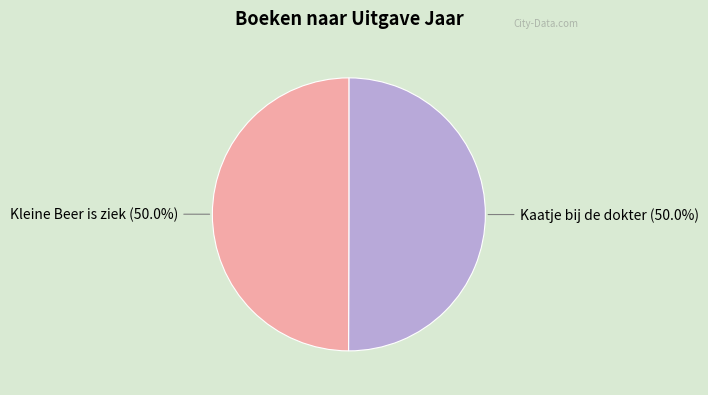

How many slices are in this pie chart?

2